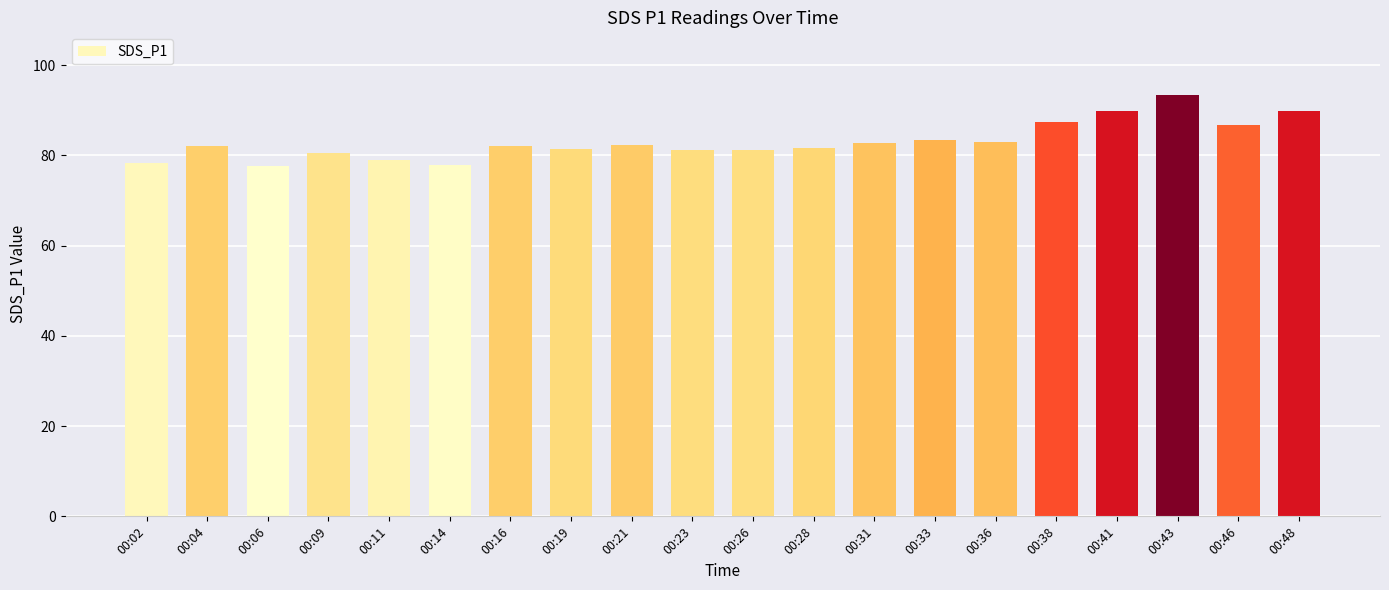

What is the change in value from 00:33 to 00:41?

+6.5